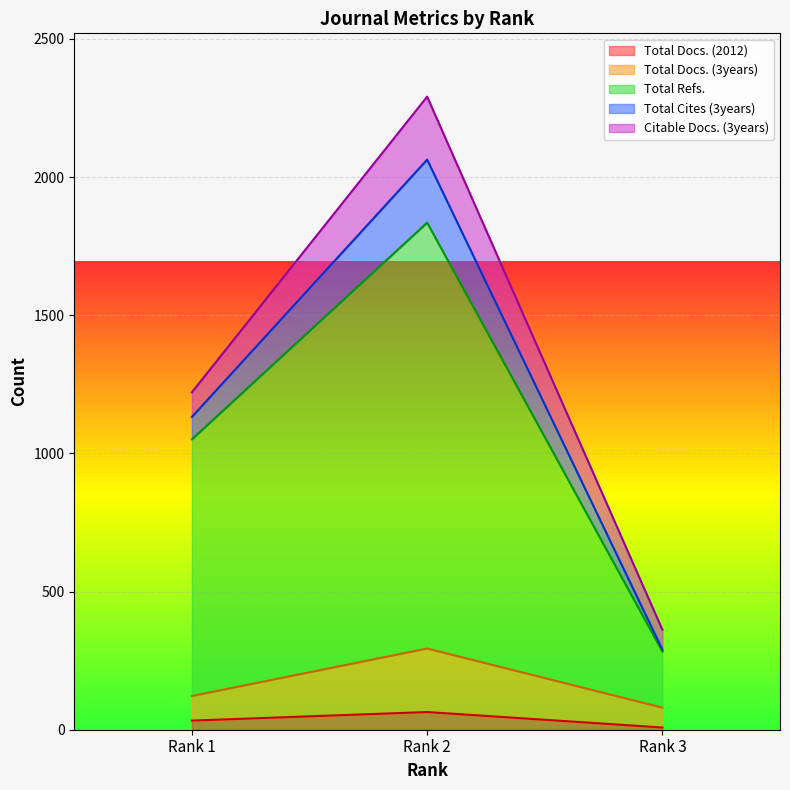

Reading left to right, transcribe the values for Total Docs. (2012).

33	64	8